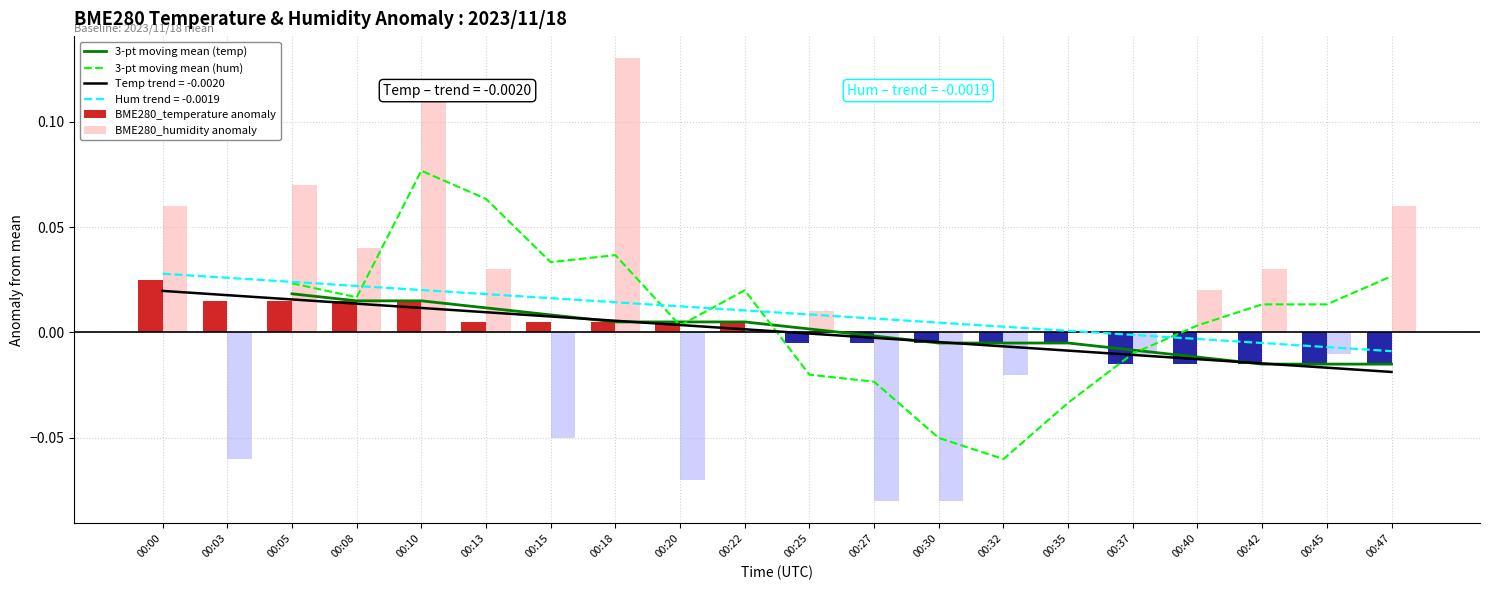

How many values in BME280_temperature anomaly are above zero?

10